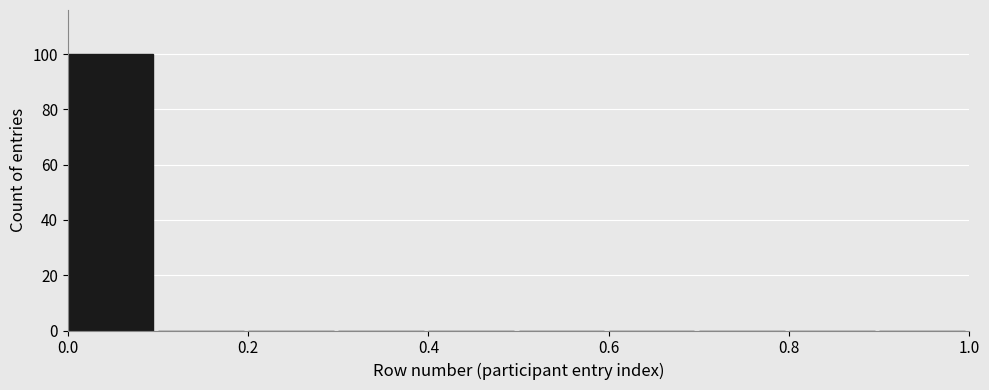

Reading left to right, transcribe this chart: for each bar, give the range it covers on the x-axis and its height. The values are not printed on the chart, so give them approximately, as read against the axis.

0.0 to 0.1: 100
0.1 to 0.2: 0
0.2 to 0.3: 0
0.3 to 0.4: 0
0.4 to 0.5: 0
0.5 to 0.6: 0
0.6 to 0.7: 0
0.7 to 0.8: 0
0.8 to 0.9: 0
0.9 to 1.0: 0